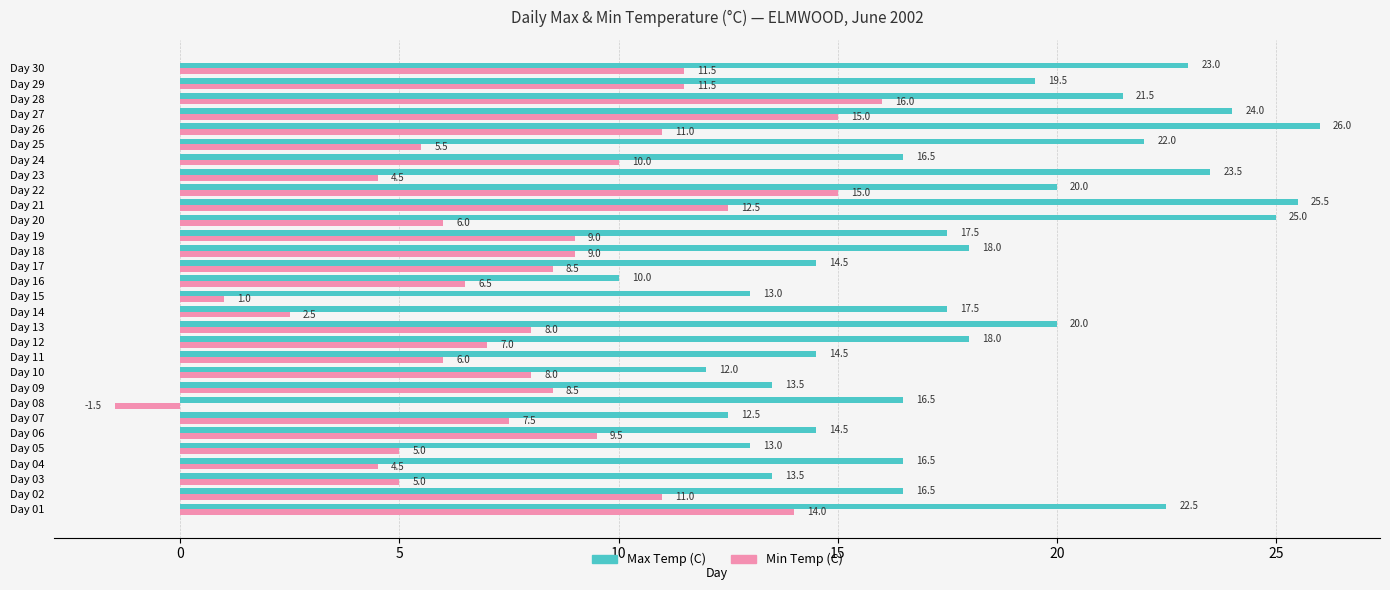

How many values in the Max Temp (C) series exceed 17?

16